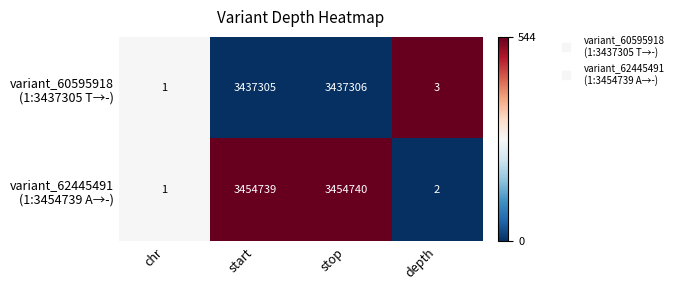

Which category has the lowest value across all series?

chr